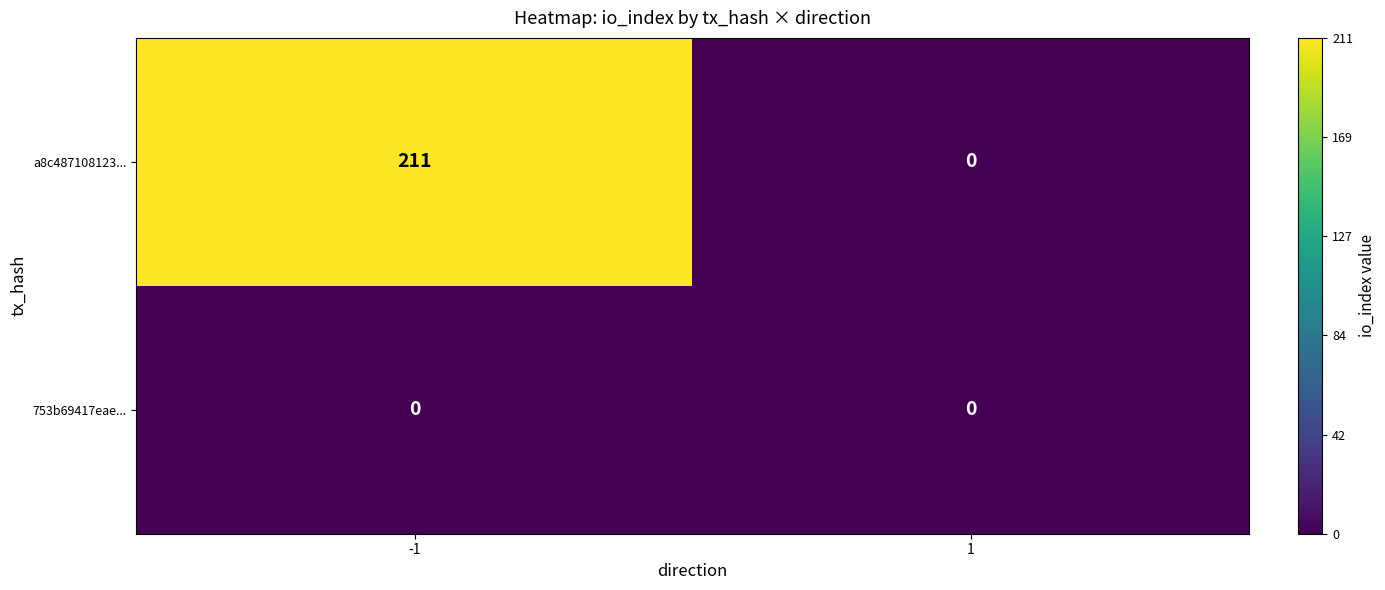

Read the a8c487108123... value at -1, to the nearest 50.

200